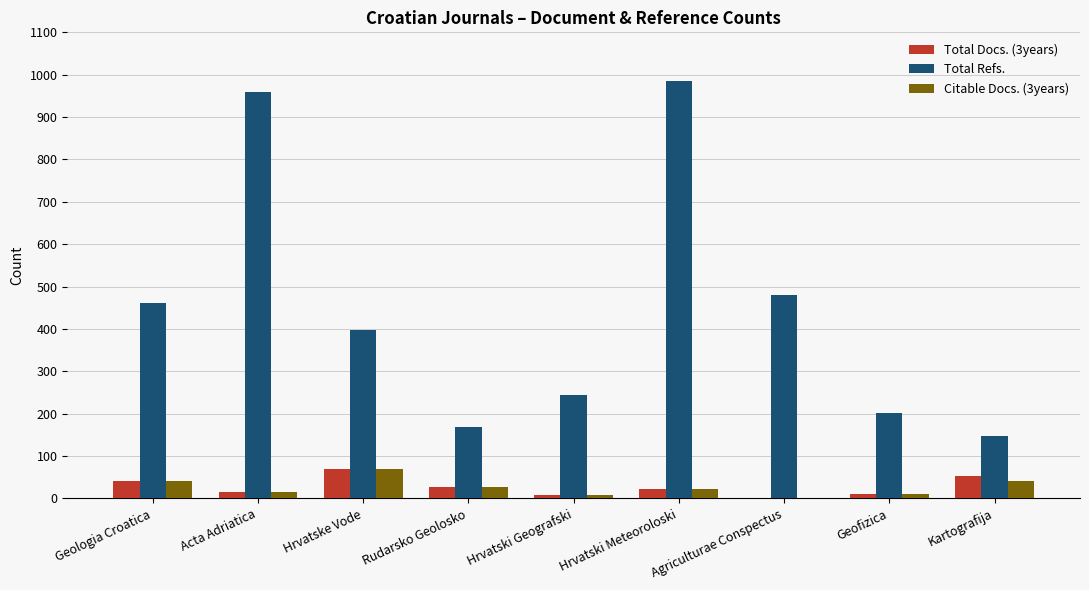

Does the chart contain stacked bars?

No